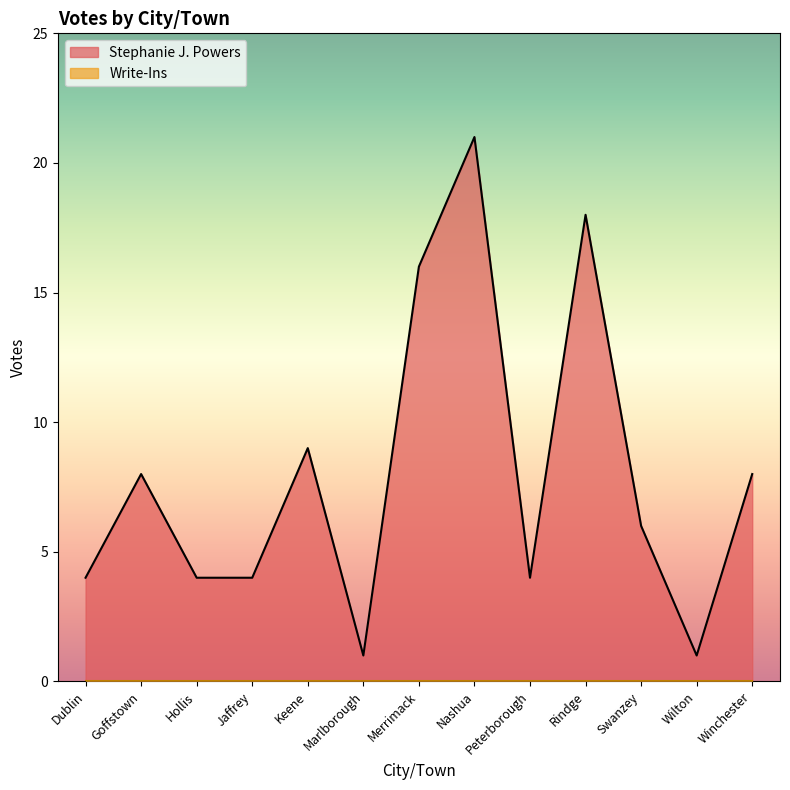

What is the label of the 12th point from the left?

Wilton